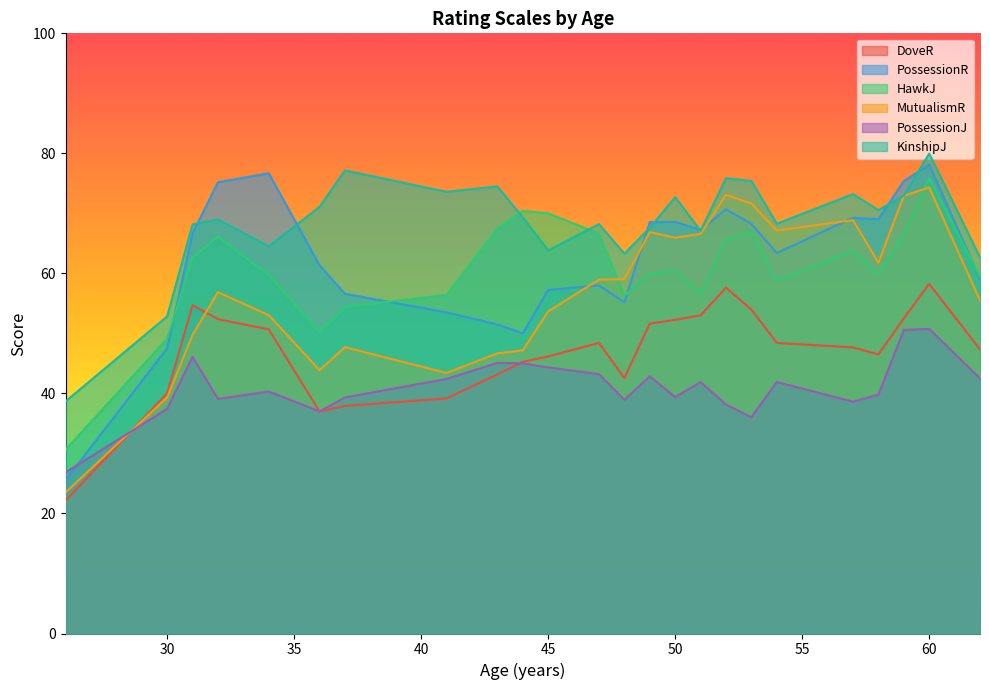

How many values in the PossessionR series are below 70?

20